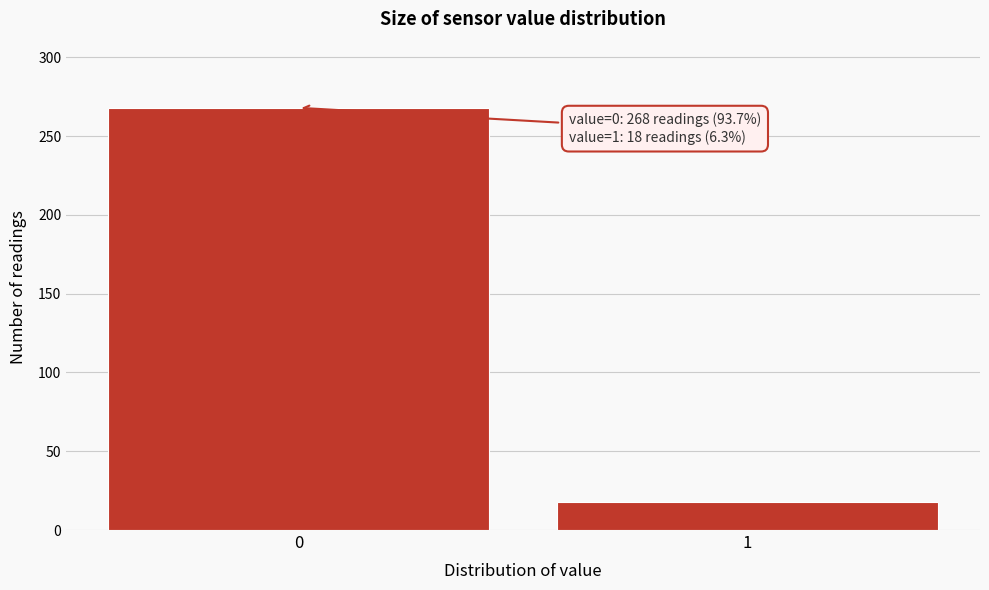

Reading left to right, what are all the values shown in this chart?

268	18